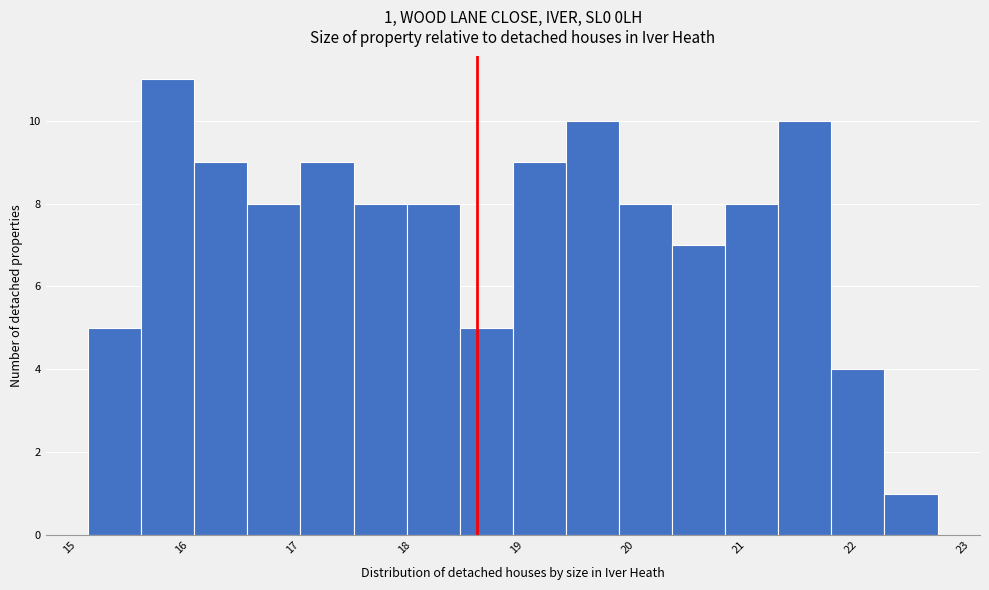

Which range on the x-axis has the tallest bar?

15.6 to 16.1